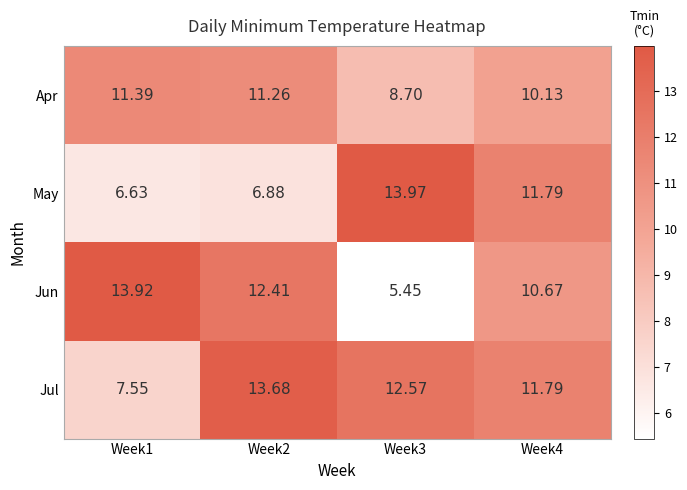

Rank the series at Week3 from highest to lowest value.

May, Jul, Apr, Jun